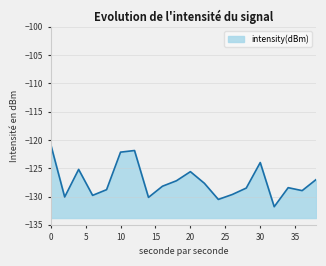

True or false: the data shows -221.7 at 8.

False